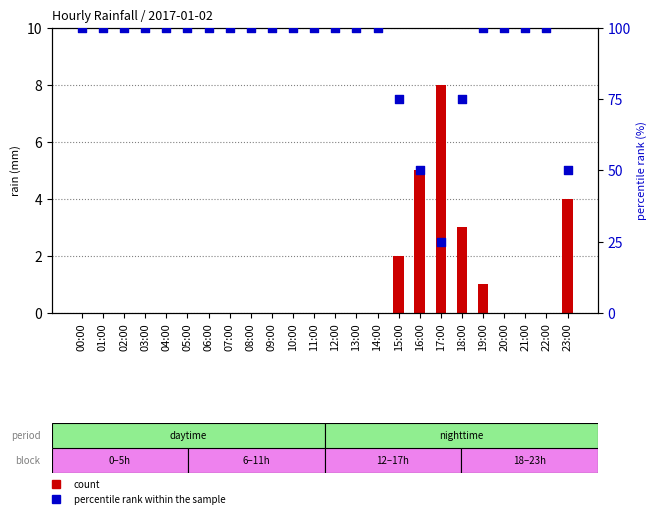

Is the value of percentile rank within the sample at 14:00 greater than the value of count at 10:00?

Yes